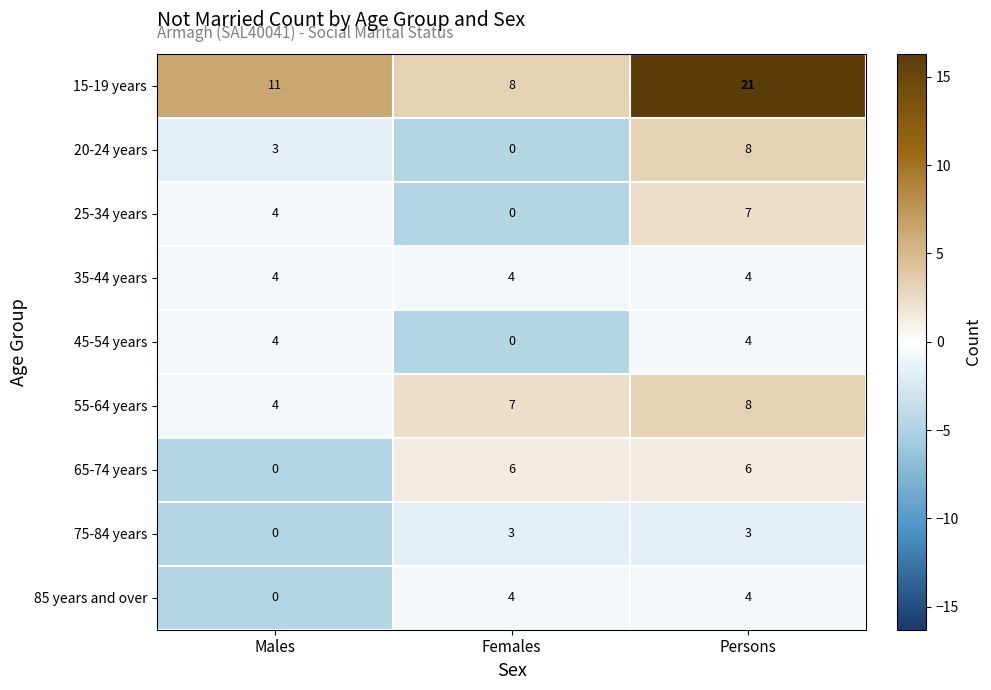

At which category does the chart reach its peak across all series?

Persons